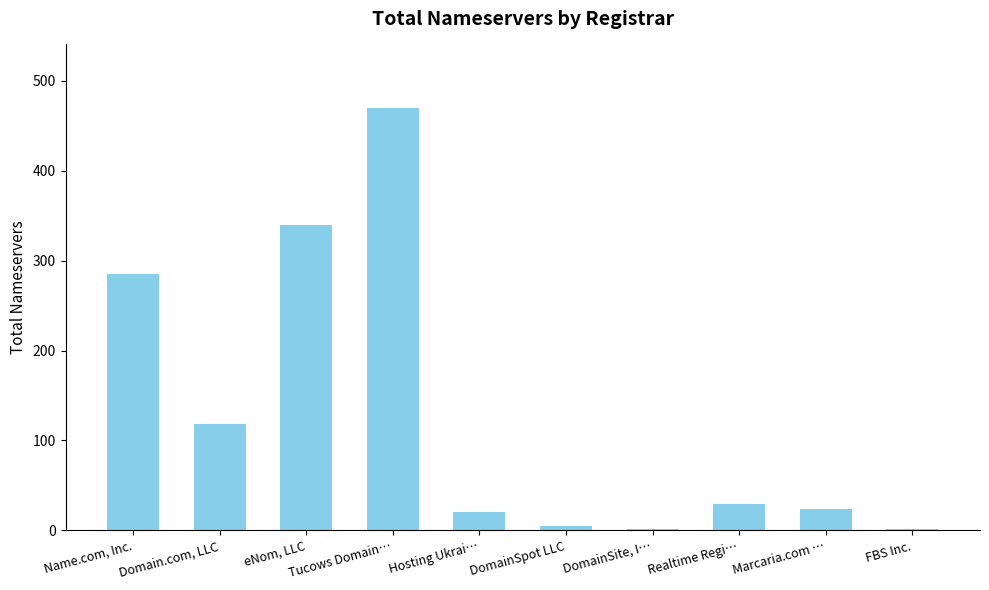

The value at Hosting Ukrai… is 20. True or false?

True